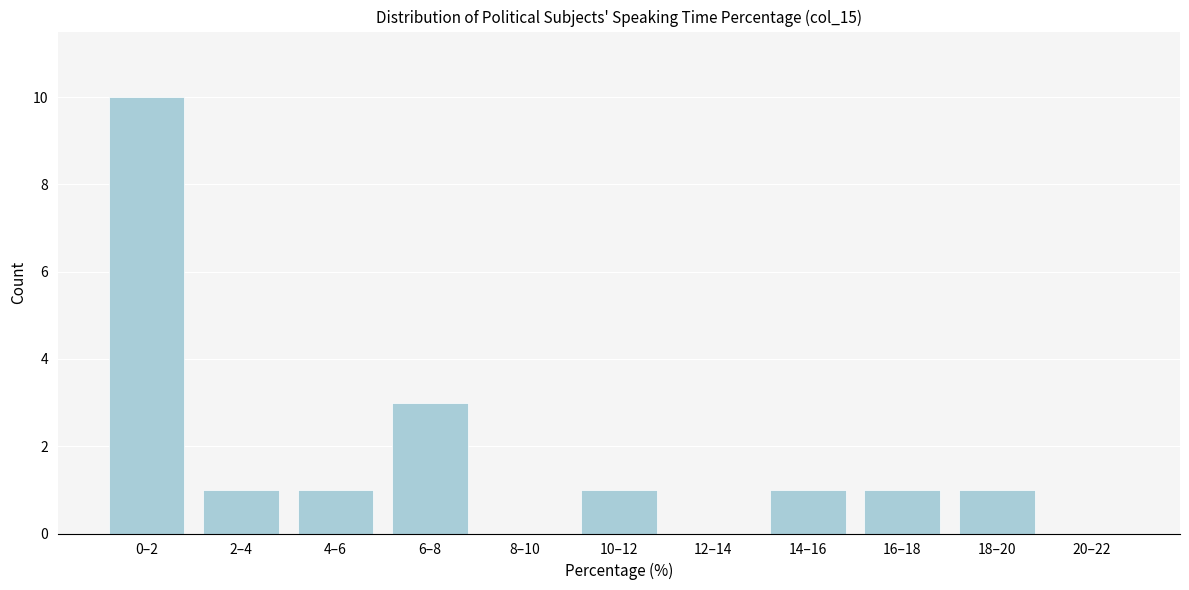

Reading left to right, extract all data points from this chart.

0–2=10	2–4=1	4–6=1	6–8=3	8–10=0	10–12=1	12–14=0	14–16=1	16–18=1	18–20=1	20–22=0